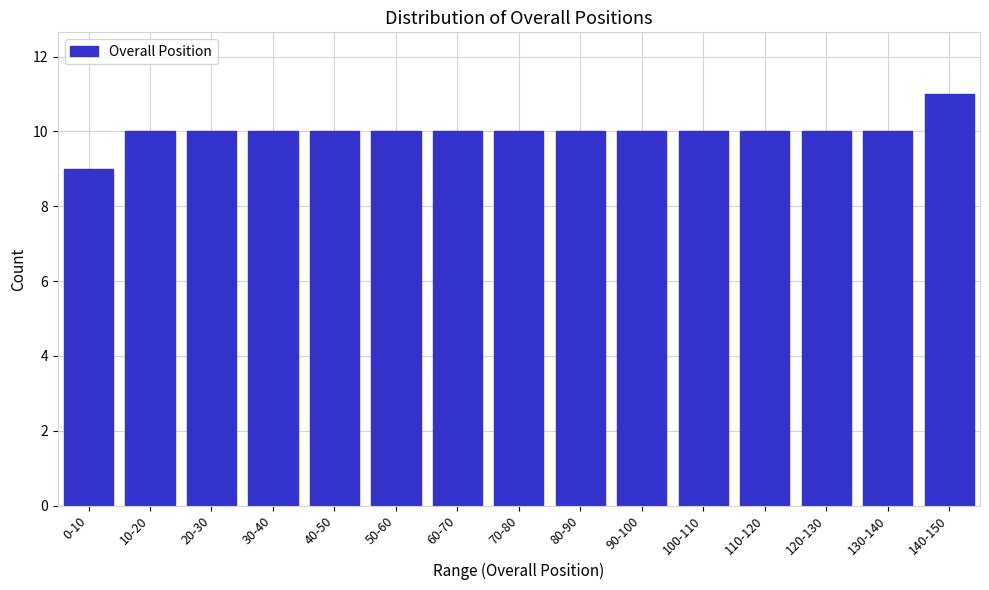

Reading left to right, what are all the values shown in this chart?

0-10=9	10-20=10	20-30=10	30-40=10	40-50=10	50-60=10	60-70=10	70-80=10	80-90=10	90-100=10	100-110=10	110-120=10	120-130=10	130-140=10	140-150=11